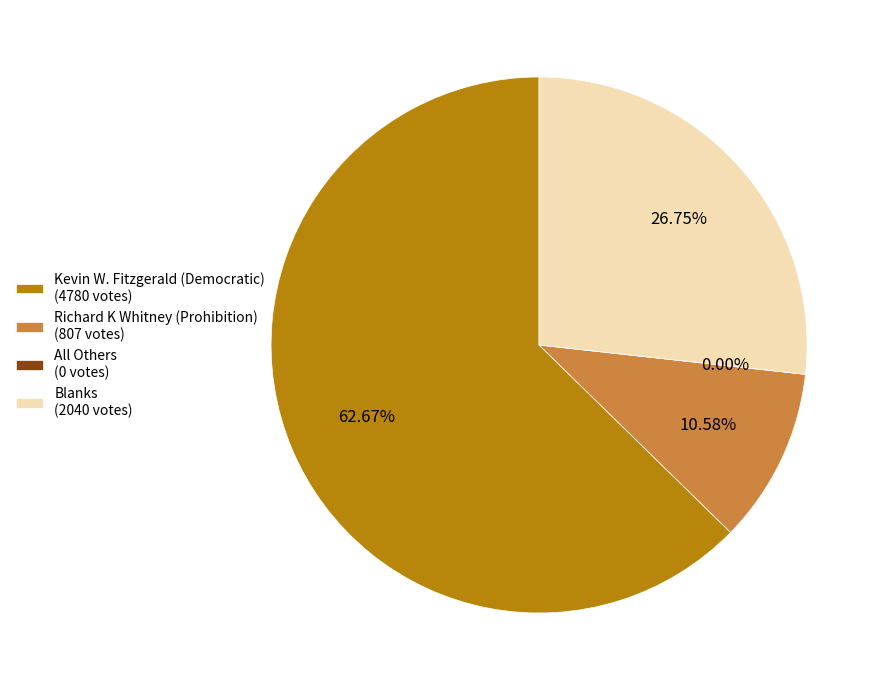

Which has a higher value, All Others or Blanks?

Blanks